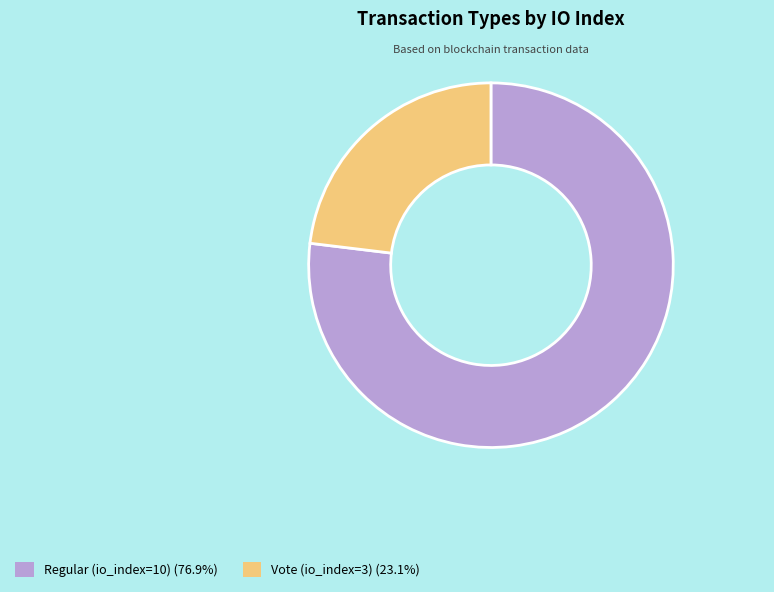

What is the ratio of the value at Vote (io_index=3) to the value at Regular (io_index=10)?

0.3